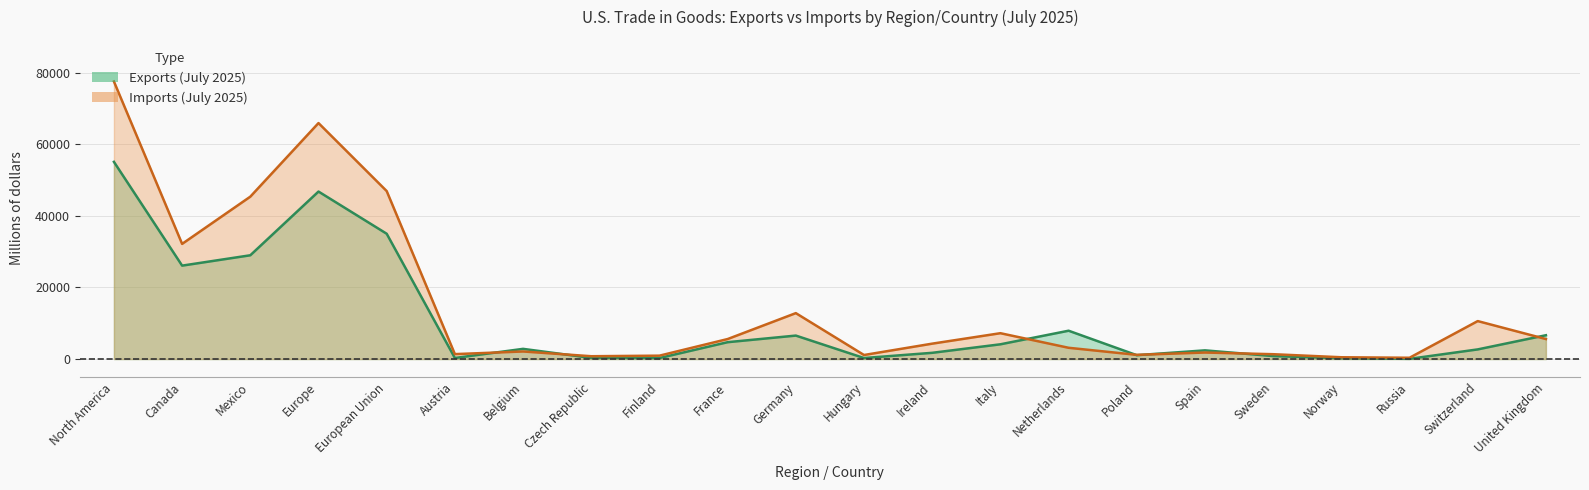

Where is the first local maximum for Exports (July 2025)?

Europe